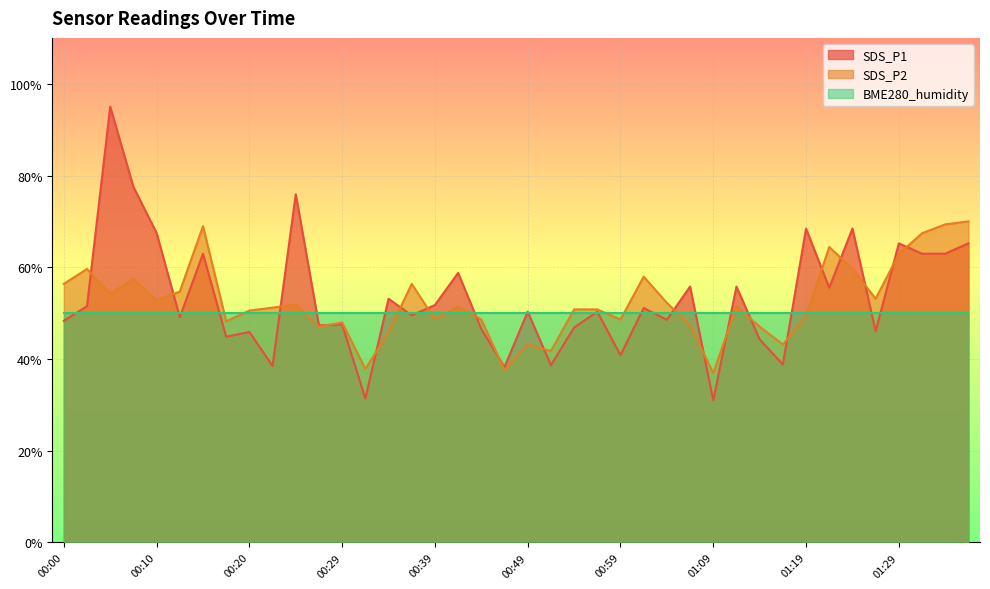

How many interior local peaks does the SDS_P2 series have?

11